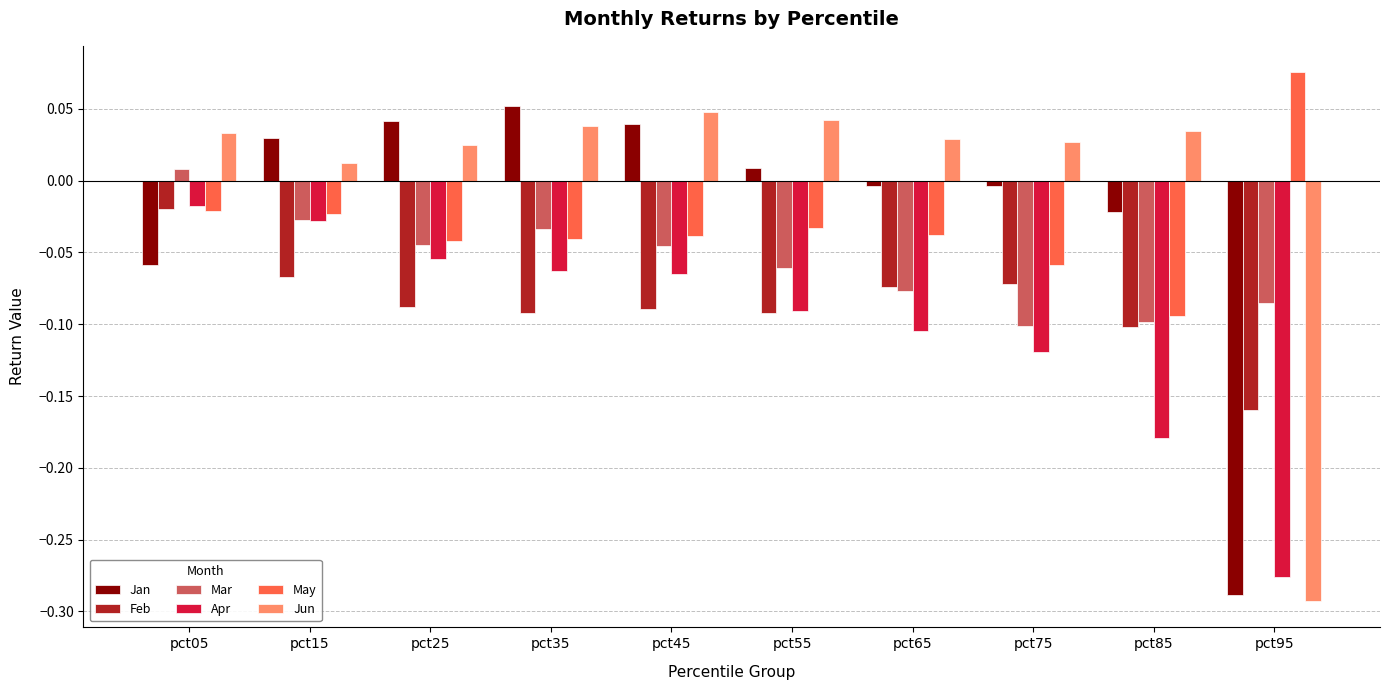

Rank the series at pct35 from highest to lowest value.

Jan, Jun, Mar, May, Apr, Feb